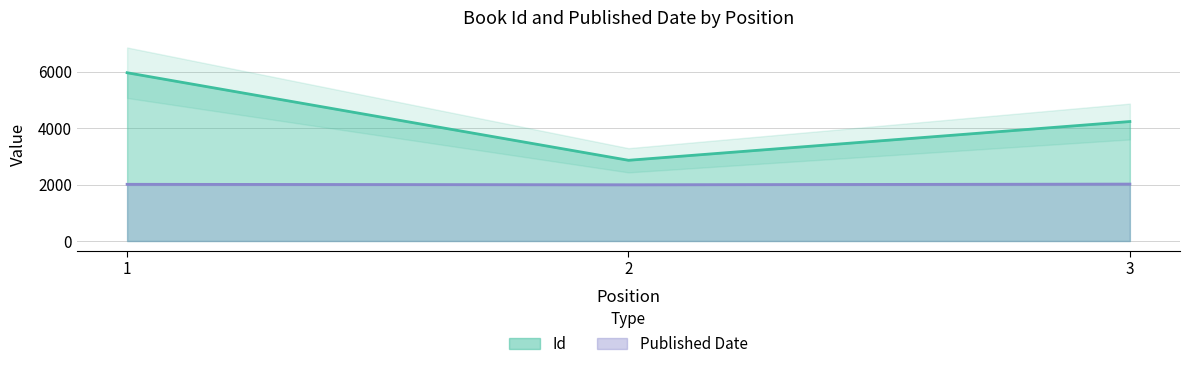

Which series has the widest spread of values?

Id